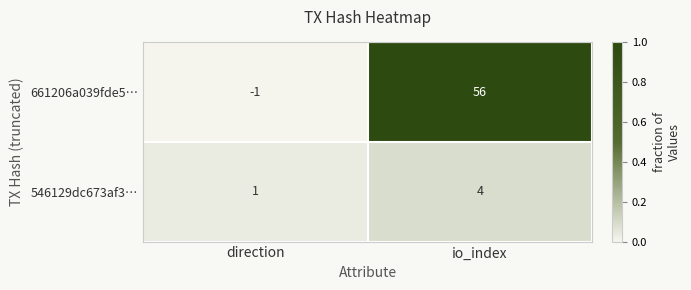

What is the average value of the 661206a039fde5… series?

28